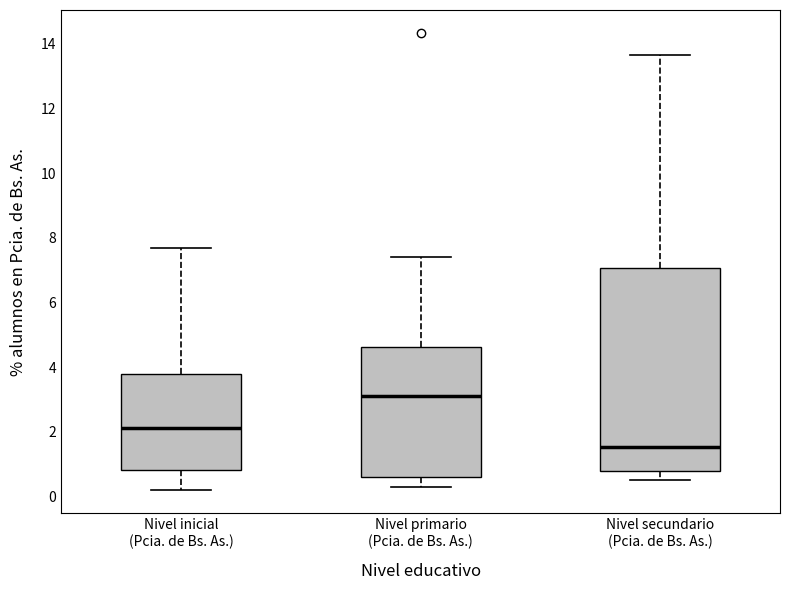

Which box's median line is the highest?

Nivel primario (Pcia. de Bs. As.)